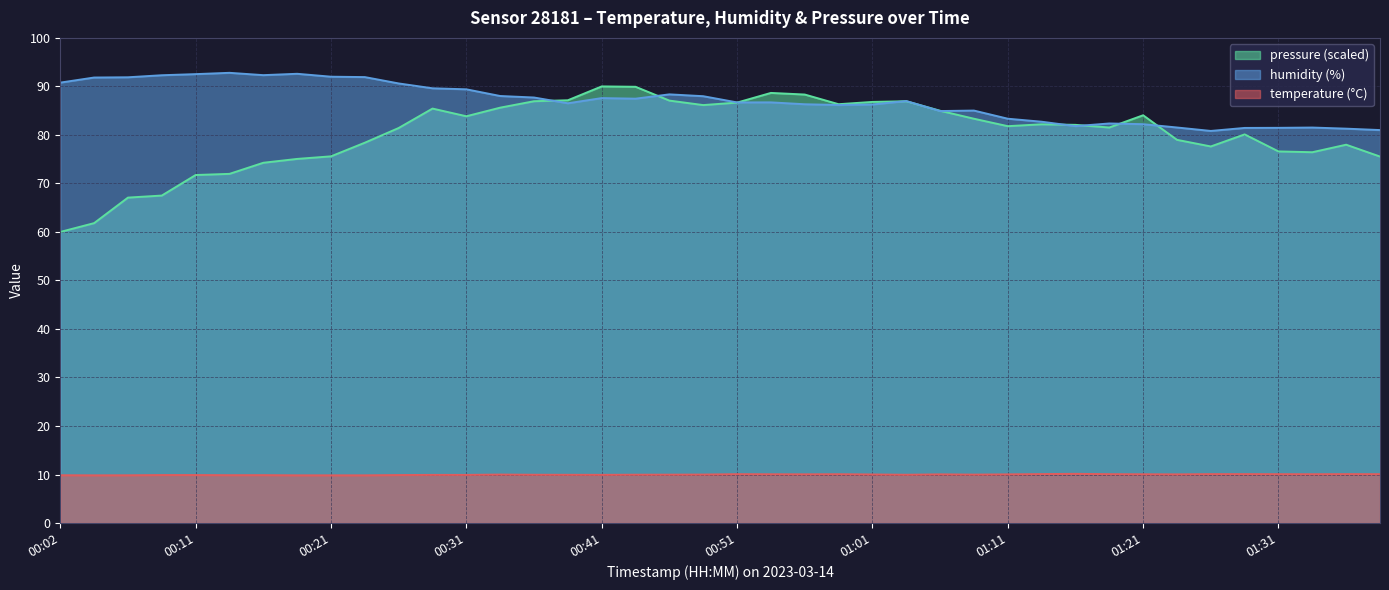

What is the label of the 12th point from the left?

00:29